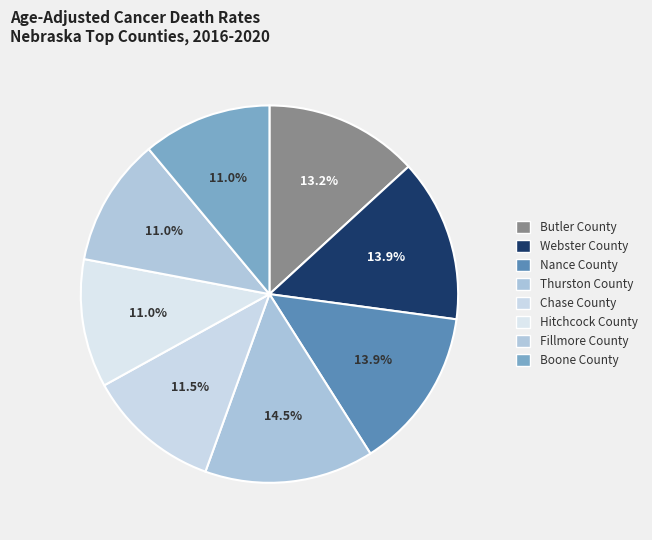

To the nearest percent, what is the average slice percentage?

12%